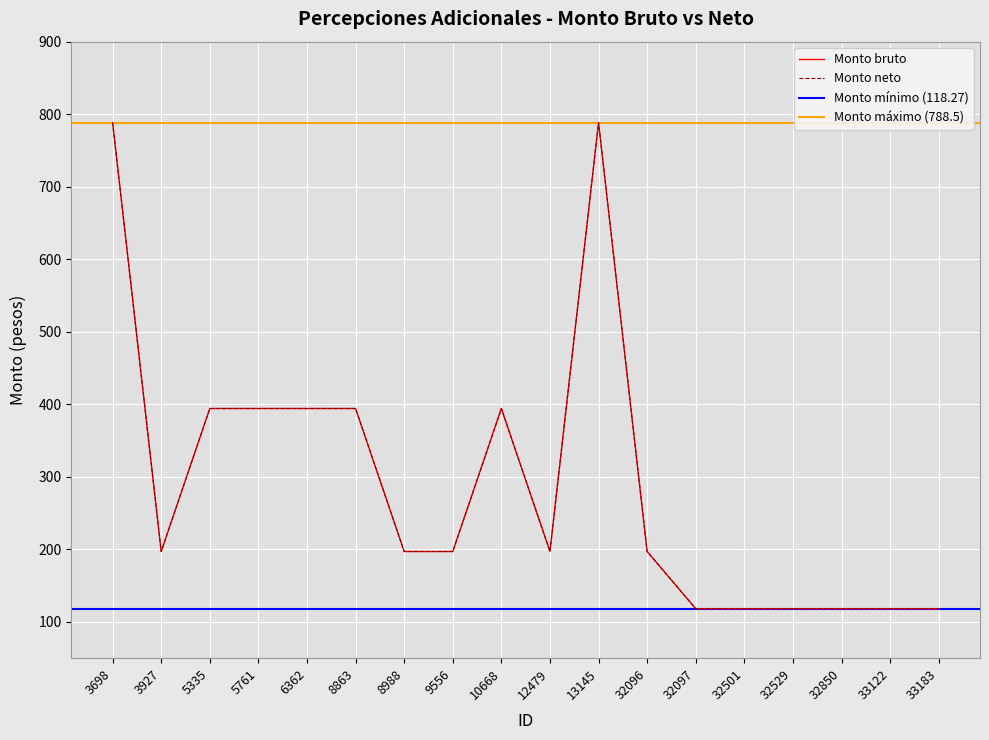

Is the value of Monto bruto at 5761 greater than the value of Monto neto at 3698?

No